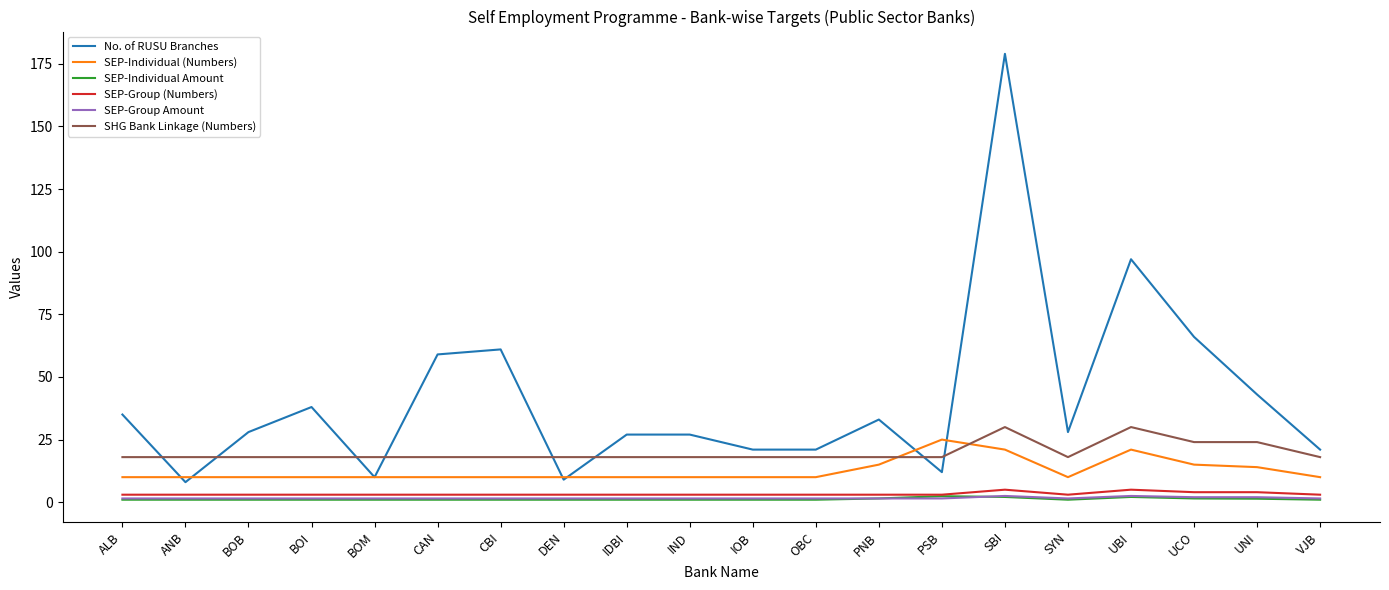

True or false: SEP-Group (Numbers) and No. of RUSU Branches intersect in this chart.

False